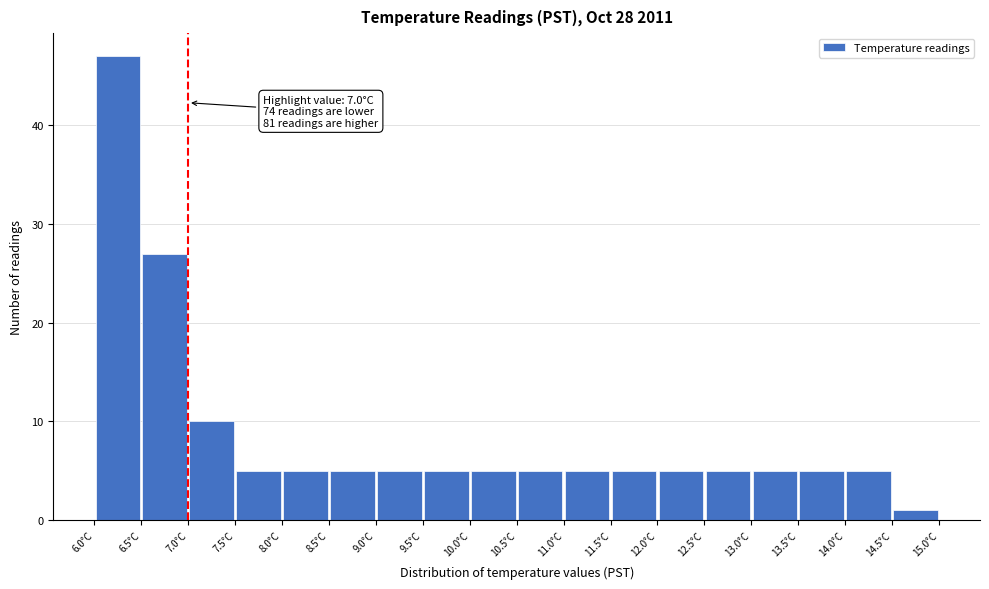

Over which range of the x-axis is the bar tallest?

6.0 to 6.5